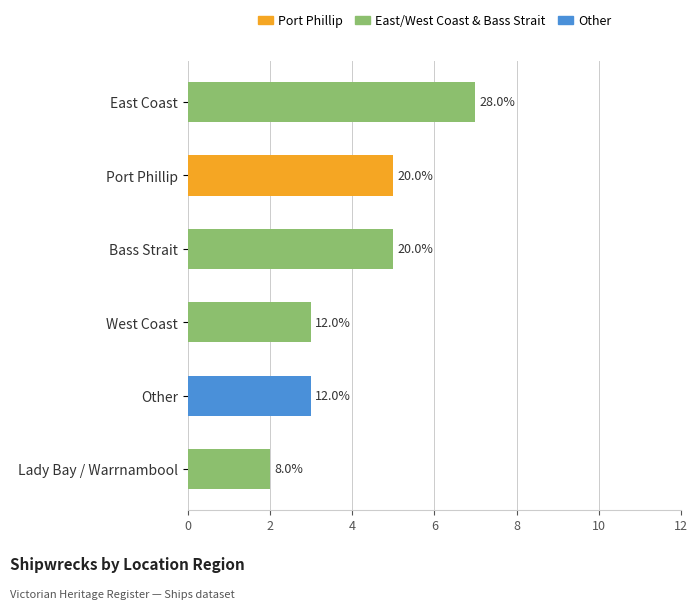

Does the chart contain stacked bars?

No